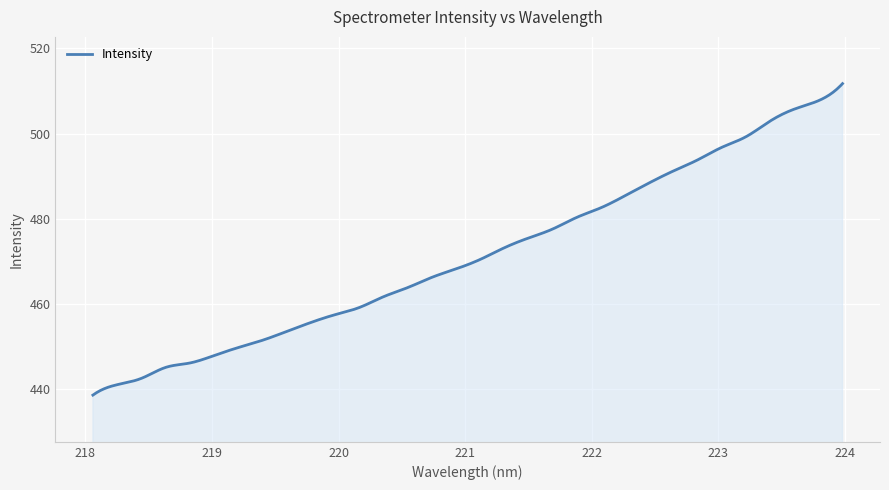

How many lines are shown in the chart?

1